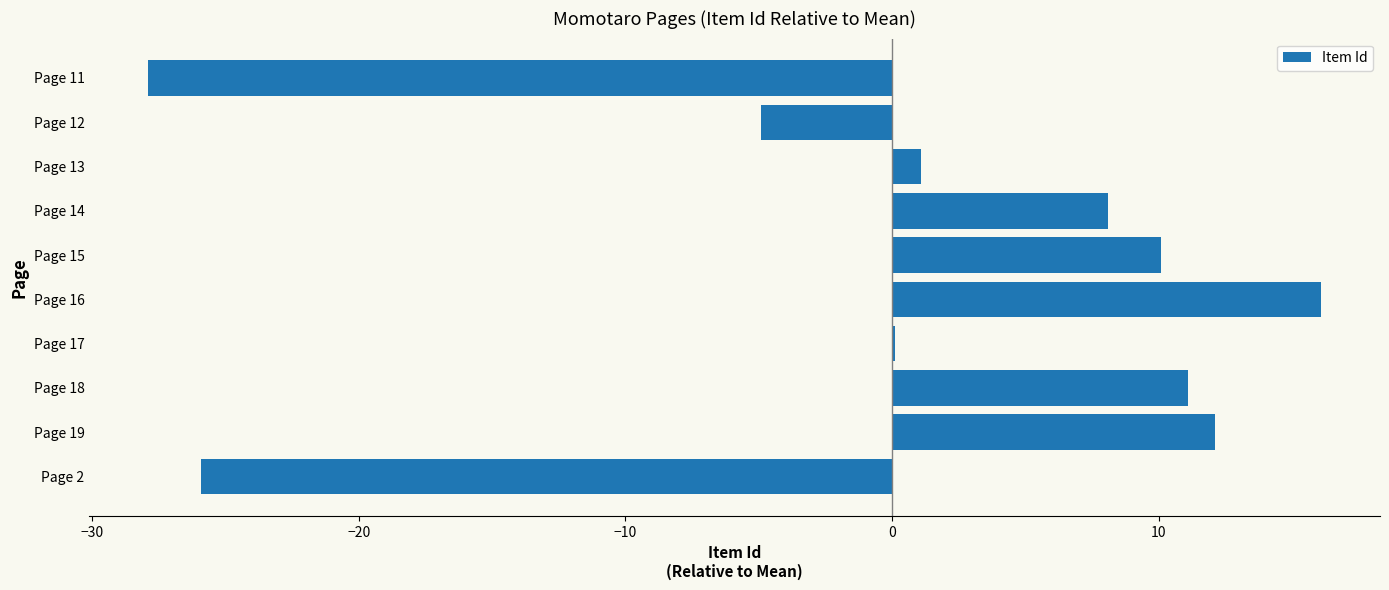

The chart shows a value of 8.1 at Page 14. True or false?

True